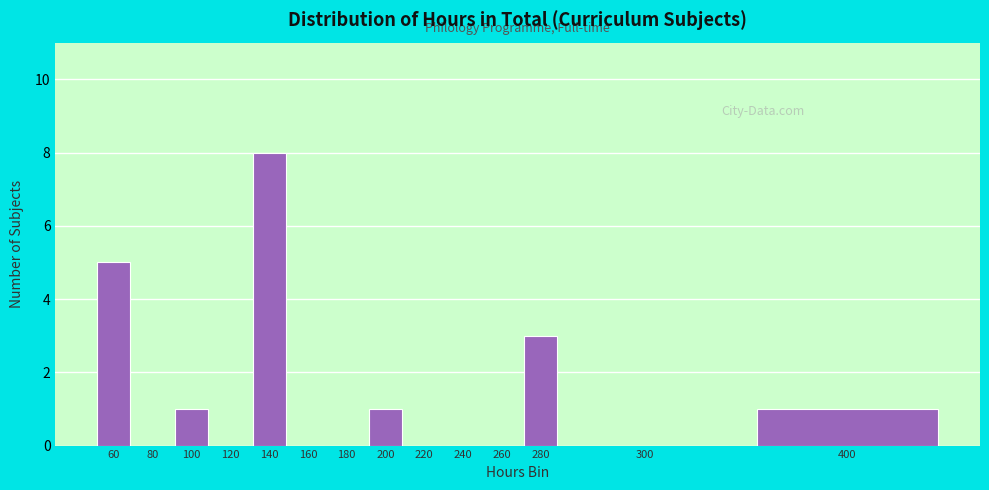

Reading left to right, extract all data points from this chart.

60=5	80=0	100=1	120=0	140=8	160=0	180=0	200=1	220=0	240=0	260=0	280=3	300=0	400=1